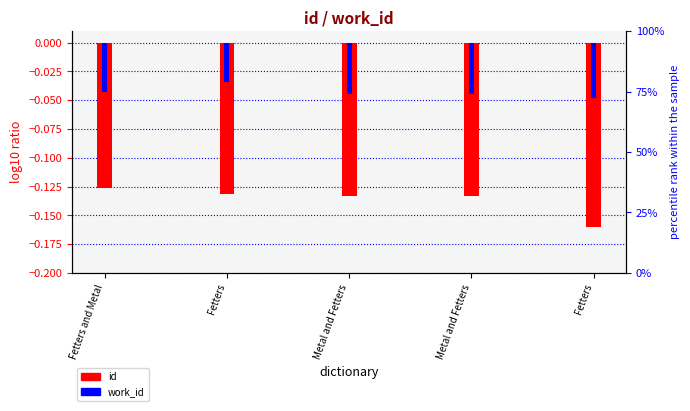

Where is work_id nearest to the value 0?

Fetters